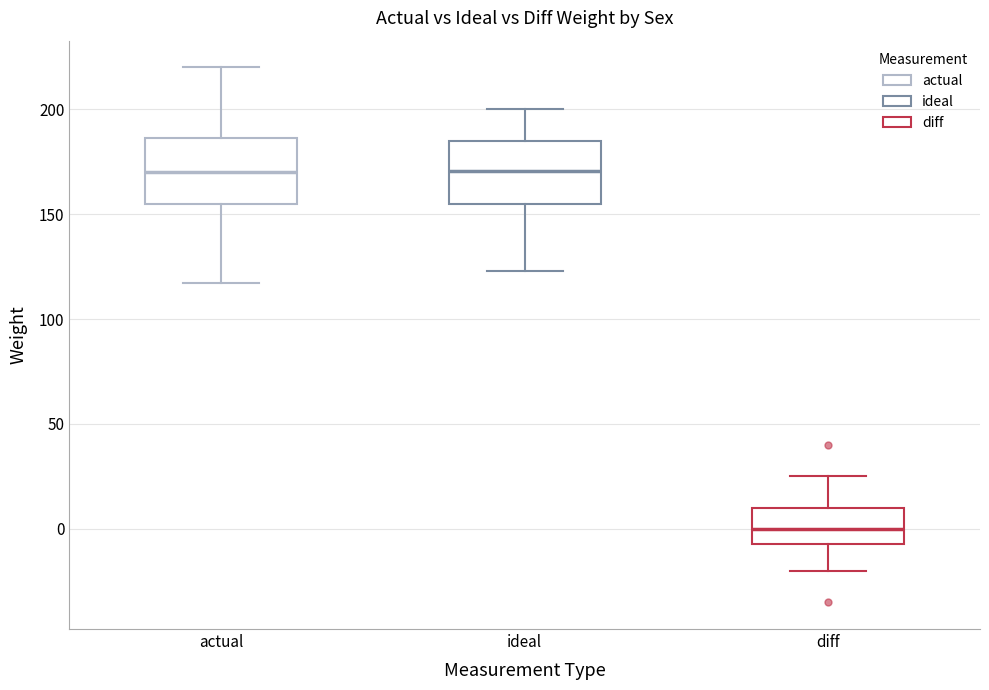

Where is the lower edge of the box for actual on the y-axis? The values are not printed on the chart, so give them approximately, as read against the axis.

155